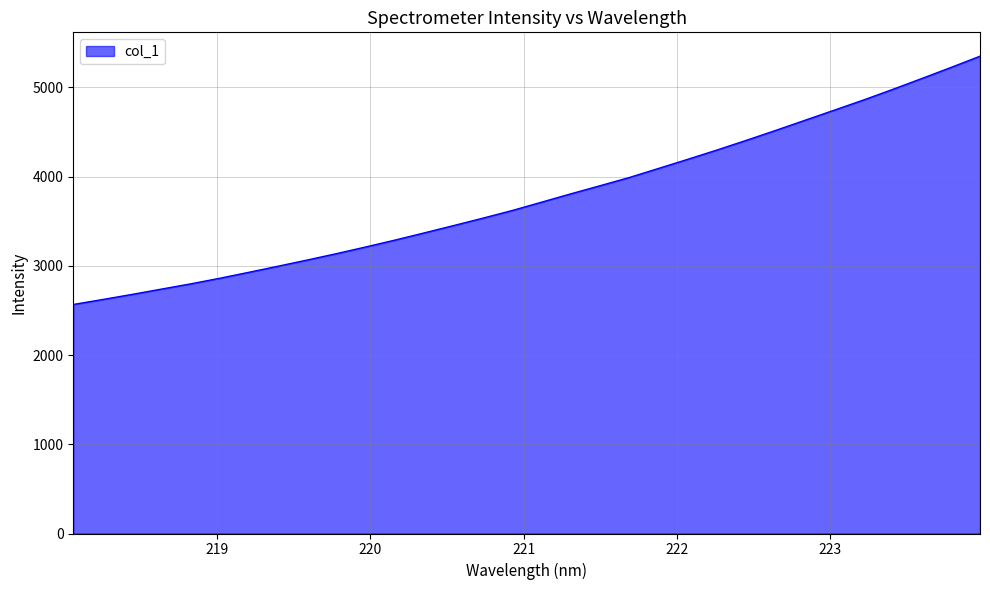

What is the maximum value shown in the chart?

5350.1